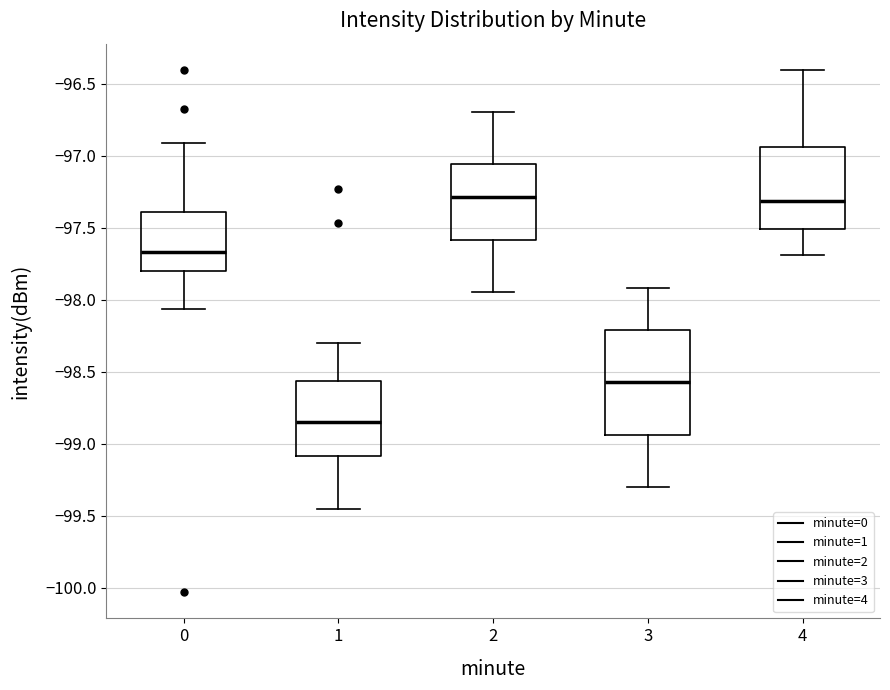

Which box is the tallest, from its lower edge to its upper edge?

3